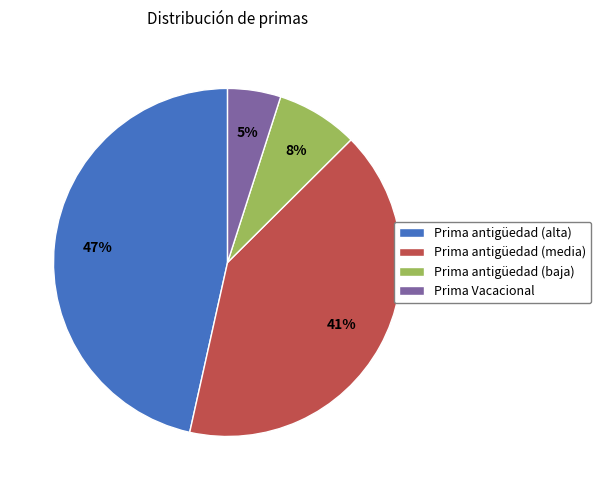

Between Prima Vacacional and Prima antigüedad (media), which is larger?

Prima antigüedad (media)